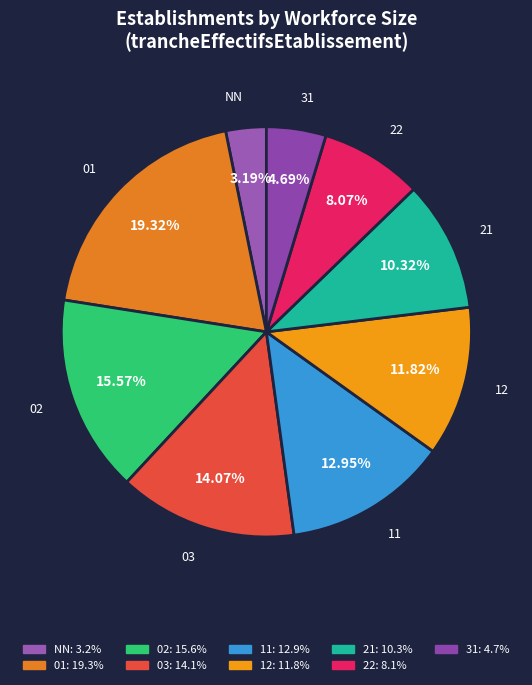

Which slice is the largest?

01